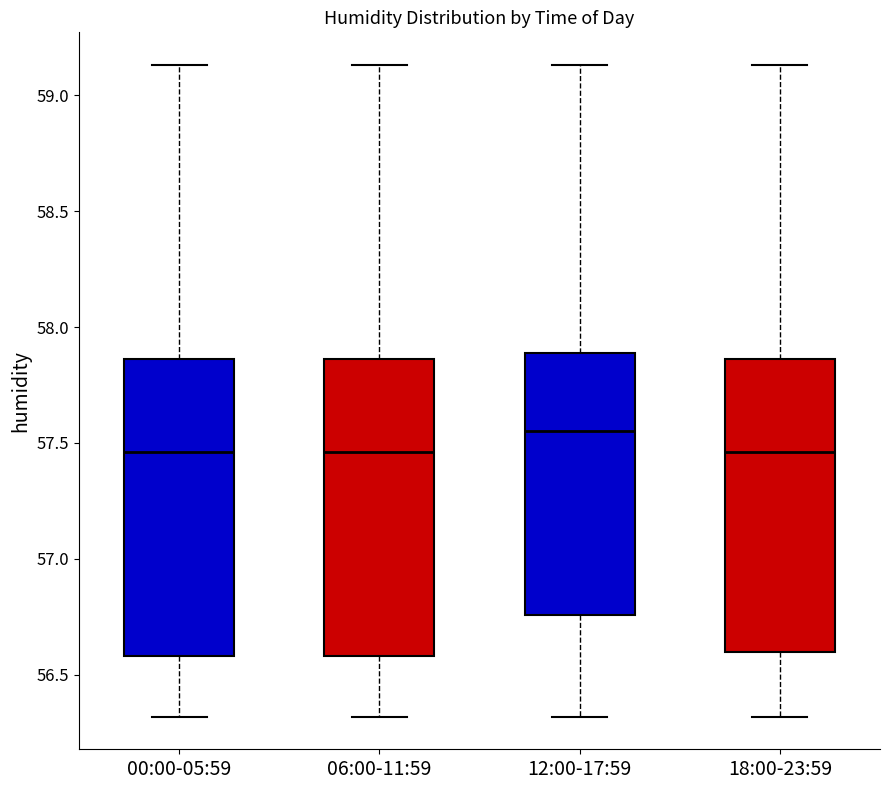

Where is the lower edge of the box for 00:00-05:59 on the y-axis? The values are not printed on the chart, so give them approximately, as read against the axis.

56.60